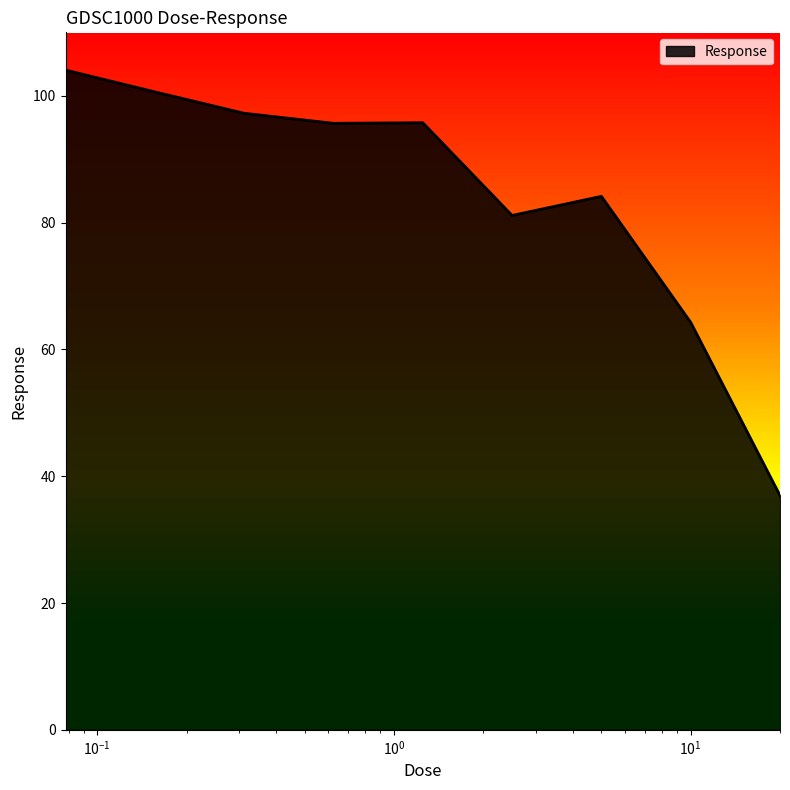

What is the difference between the maximum and minimum values?

67.1